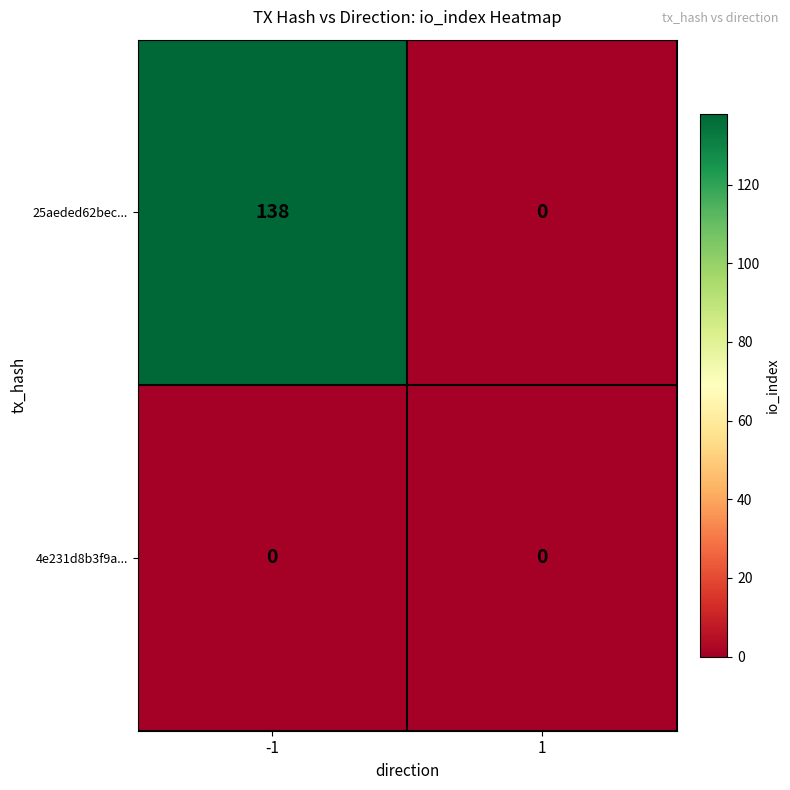

Which category has the highest value across all series?

-1